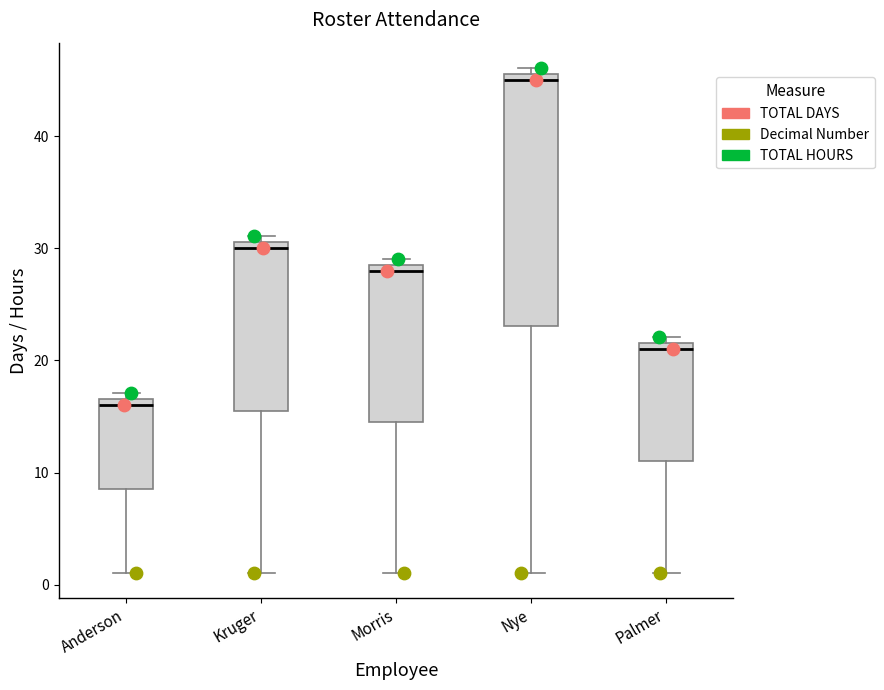

Where does the median line of the box for Nye sit on the y-axis? The values are not printed on the chart, so give them approximately, as read against the axis.

45